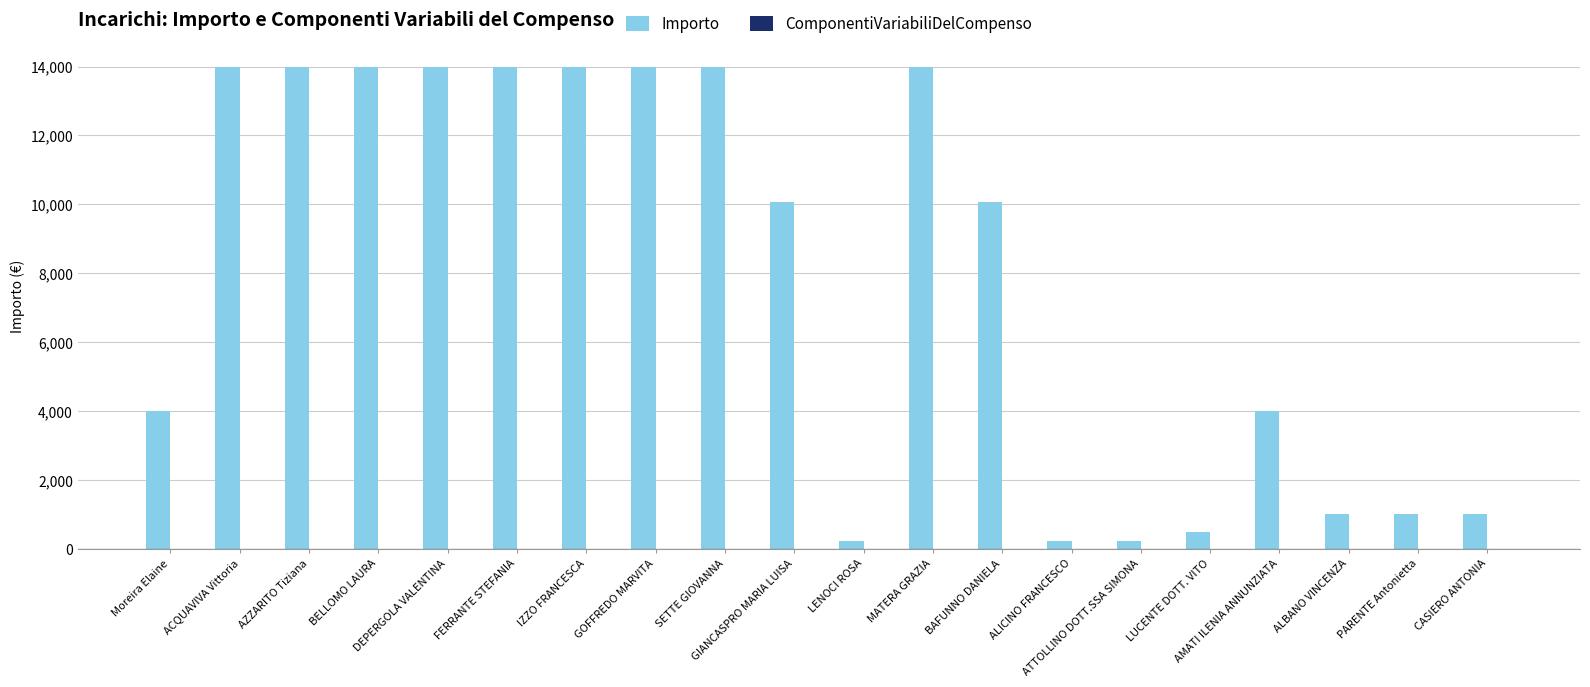

What is the difference between the maximum and minimum values?

13766